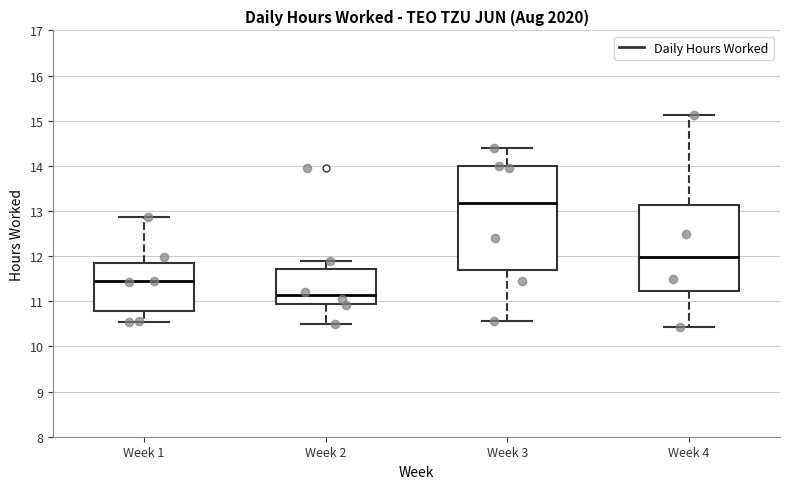

Comparing the boxes themselves (not the whiskers), which one is the tallest?

Week 3